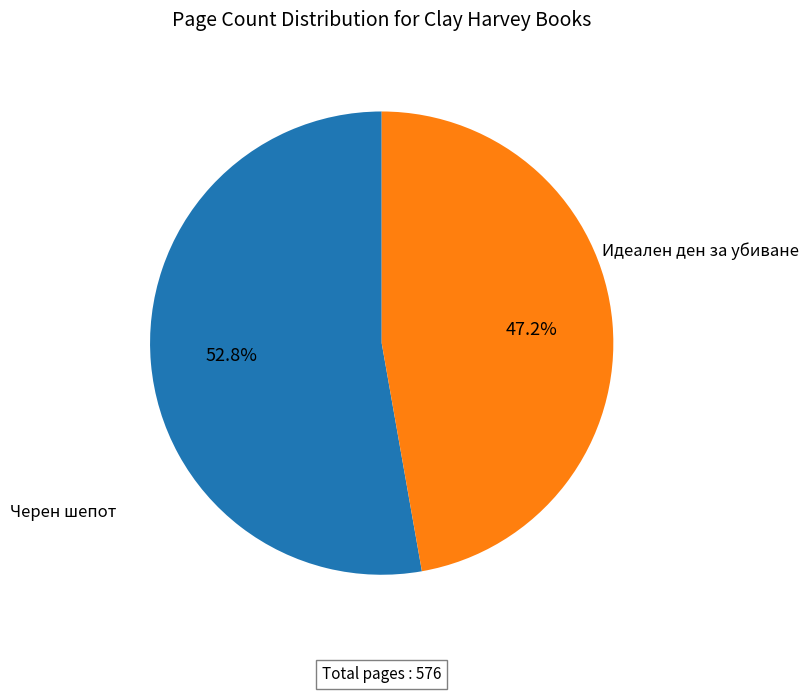

To the nearest percent, what percentage of the pie is Идеален ден за убиване?

47%